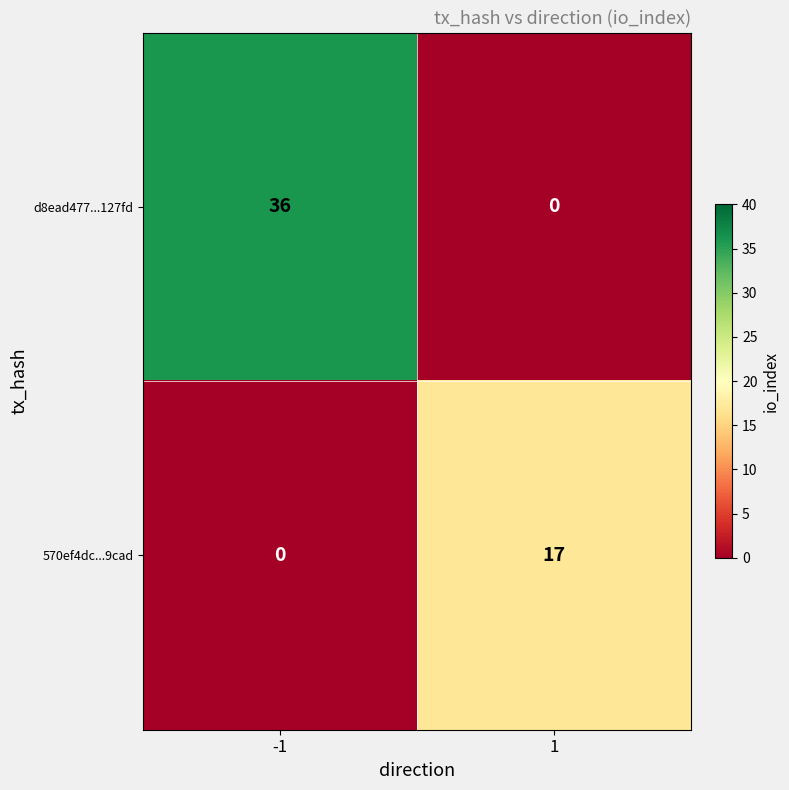

Rank the series by their average value, from highest to lowest.

d8ead477...127fd, 570ef4dc...9cad